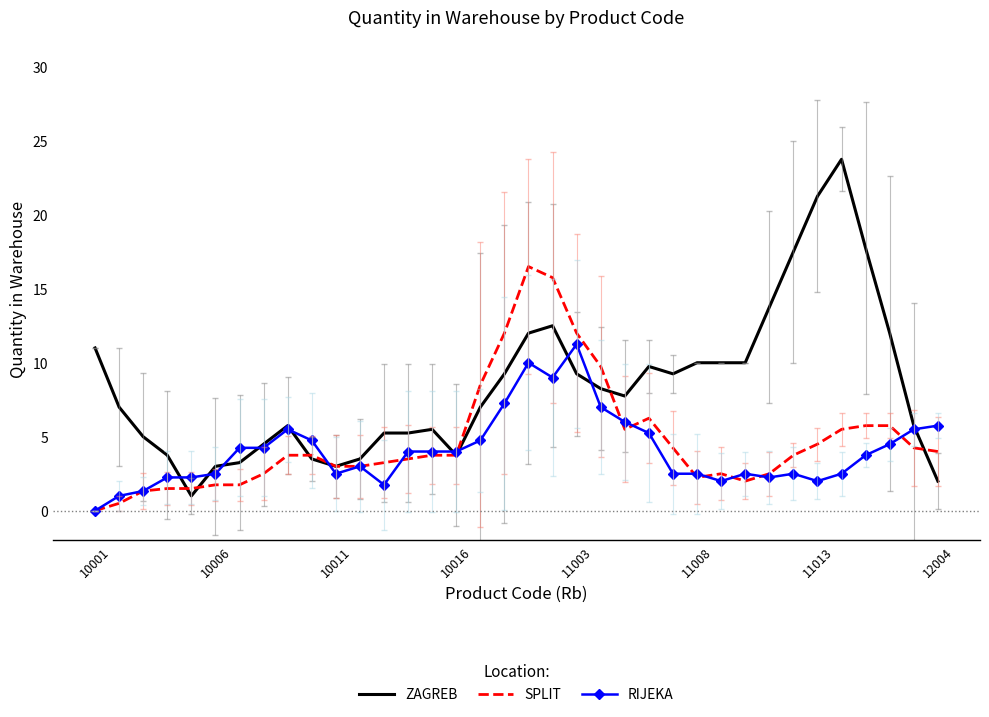

What is the sum of all RIJEKA values?

146.1